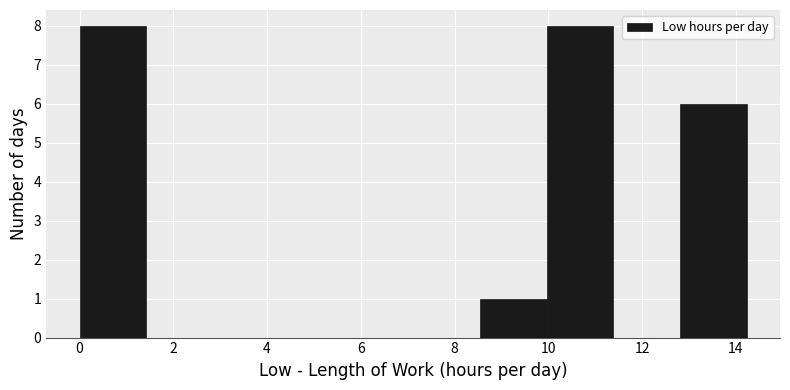

Reading left to right, list every bar in this chart as the range it spans on the x-axis followed by its height. Neither the bar edges nor the heights are printed on the chart, so give them approximately, as read against the axes.

0.0 to 1.4: 8
1.4 to 2.8: 0
2.8 to 4.2: 0
4.2 to 5.6: 0
5.6 to 7.2: 0
7.2 to 8.6: 0
8.6 to 10.0: 1
10.0 to 11.4: 8
11.4 to 12.8: 0
12.8 to 14.2: 6